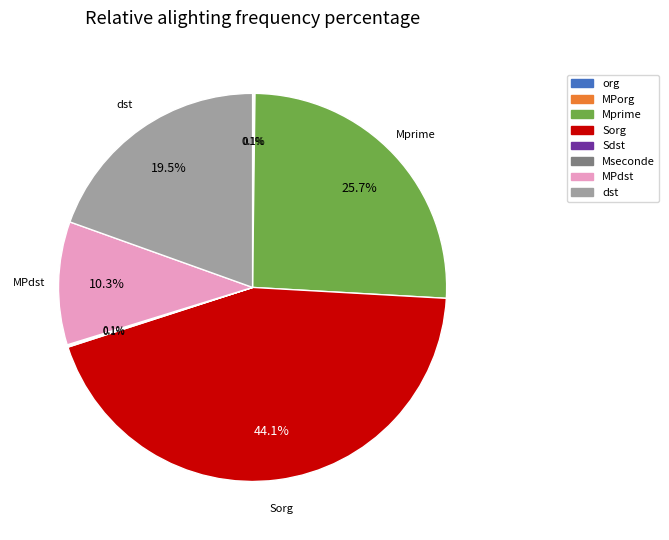

Does any single category account for the majority?

No